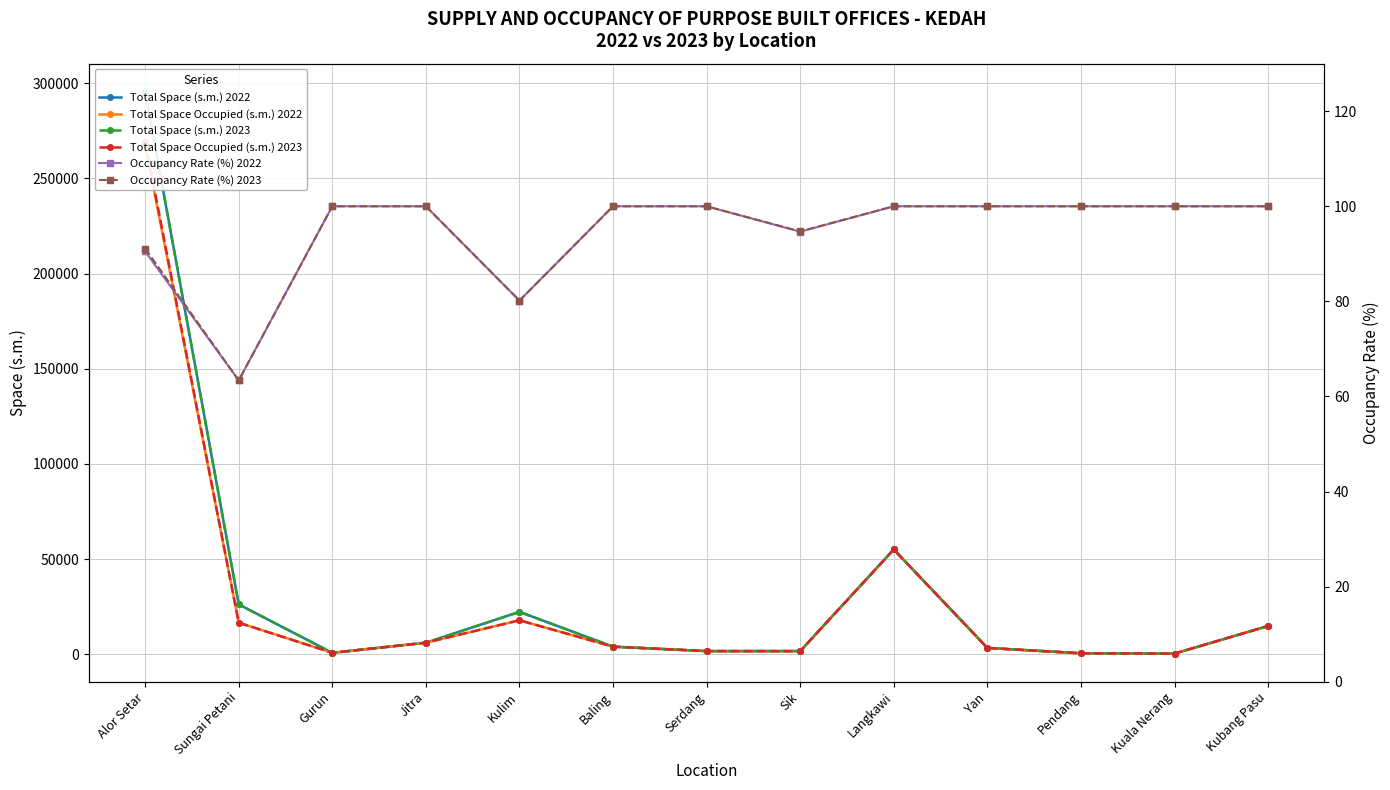

At which label does Total Space Occupied (s.m.) 2022 first exceed 3980?

Alor Setar